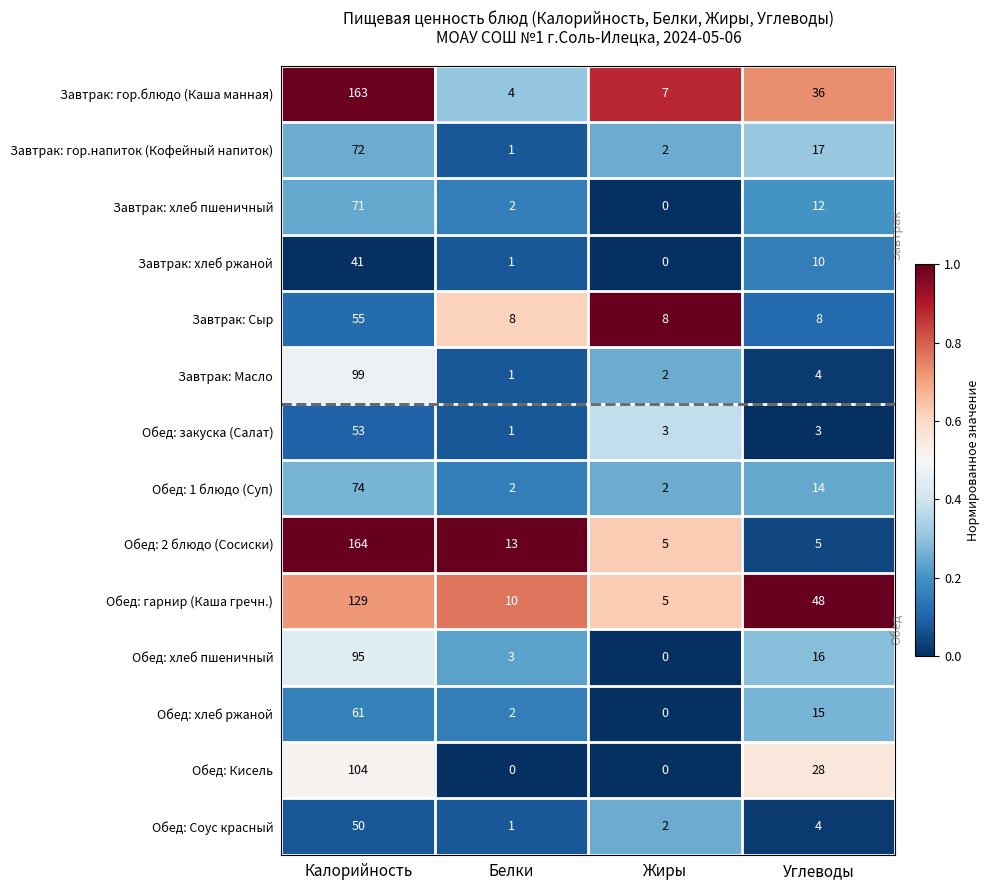

Which series changed the most between Белки and Жиры?

Обед: 2 блюдо (Сосиски)